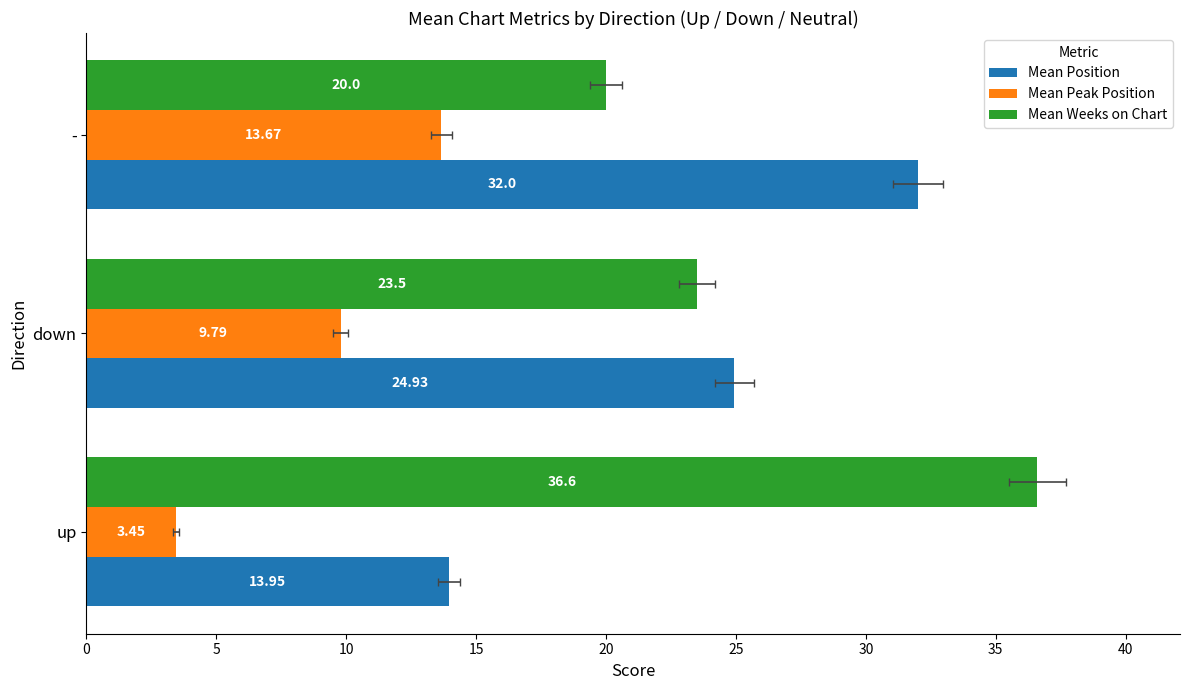

How many categories are shown in the chart?

3